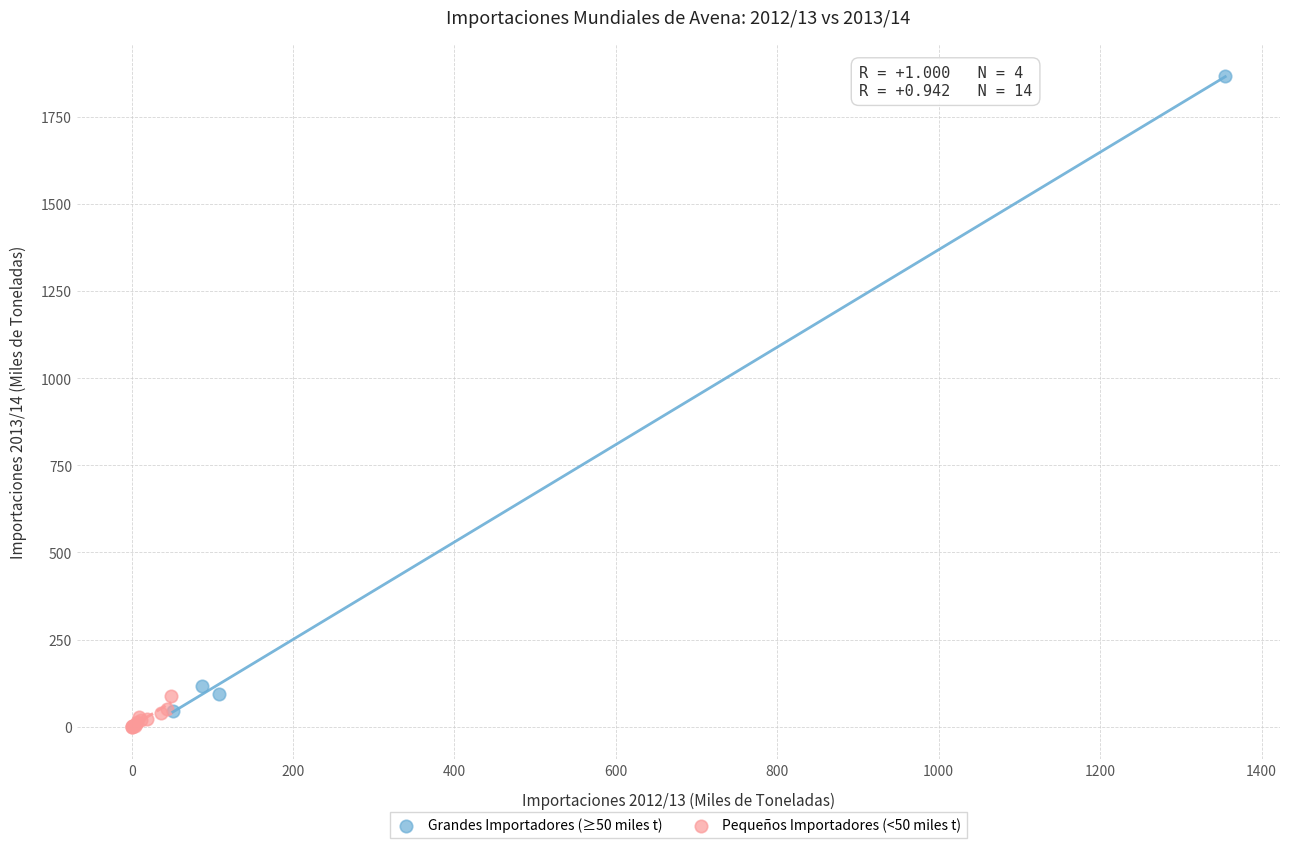

Which series has the widest spread of Y values?

Grandes Importadores (≥50 miles t)